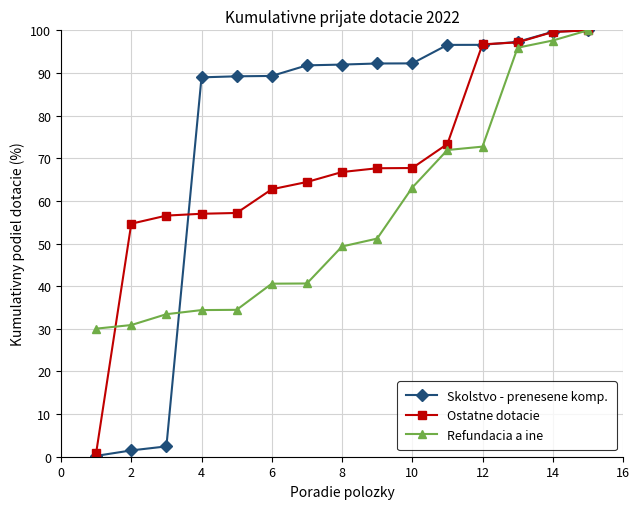

What is the maximum value for Skolstvo - prenesene komp.?

100.0